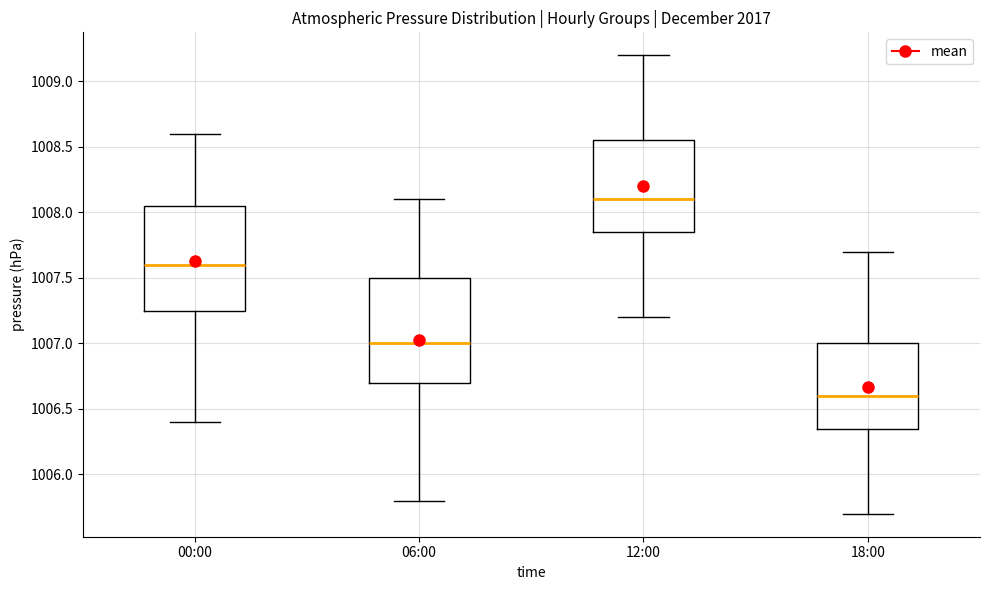

Which box has the lowest median line?

18:00